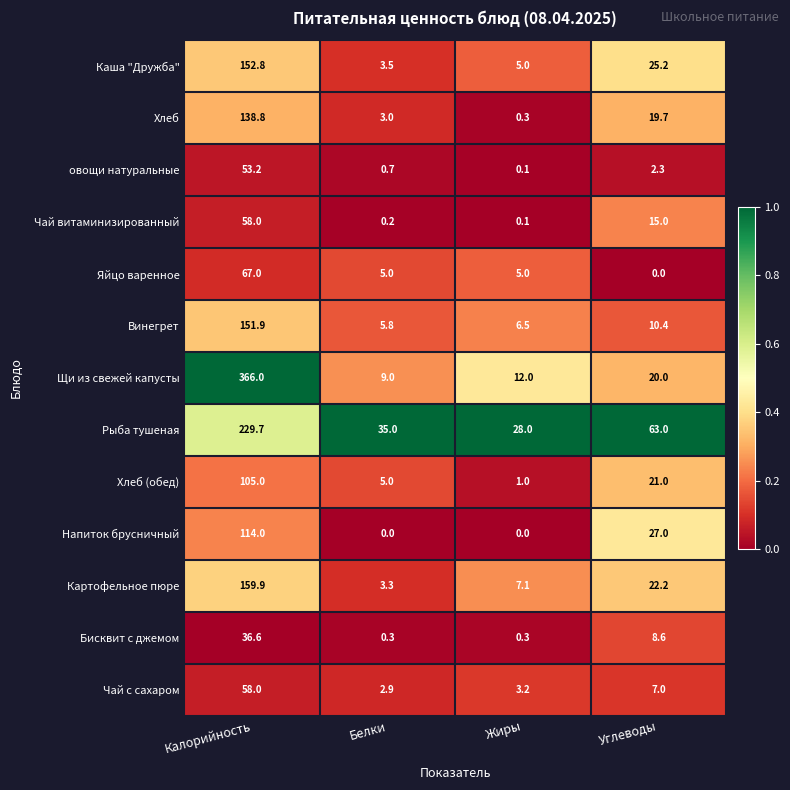

What is the difference between the second highest and second lowest values in the овощи натуральные series?

1.6